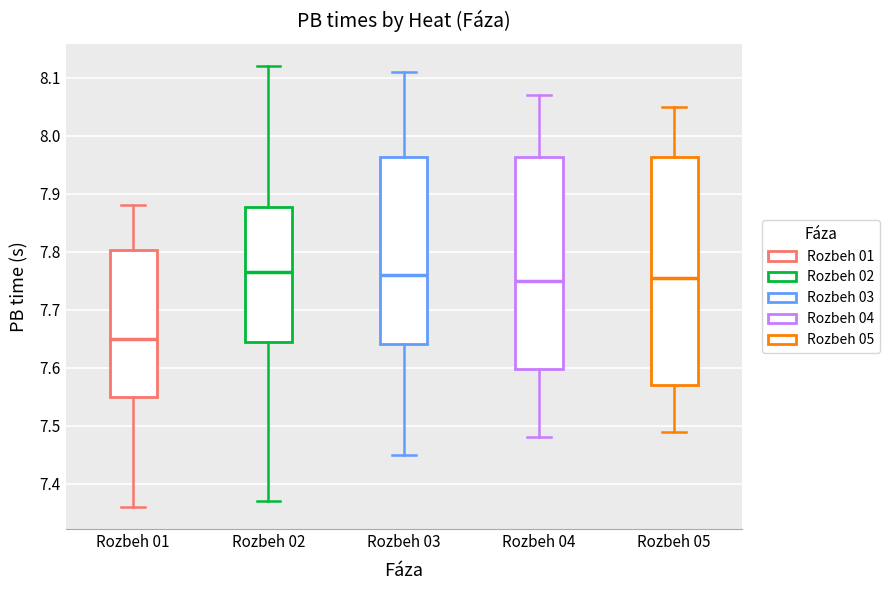

Where does the median line of the box for Rozbeh 01 sit on the y-axis? The values are not printed on the chart, so give them approximately, as read against the axis.

7.65